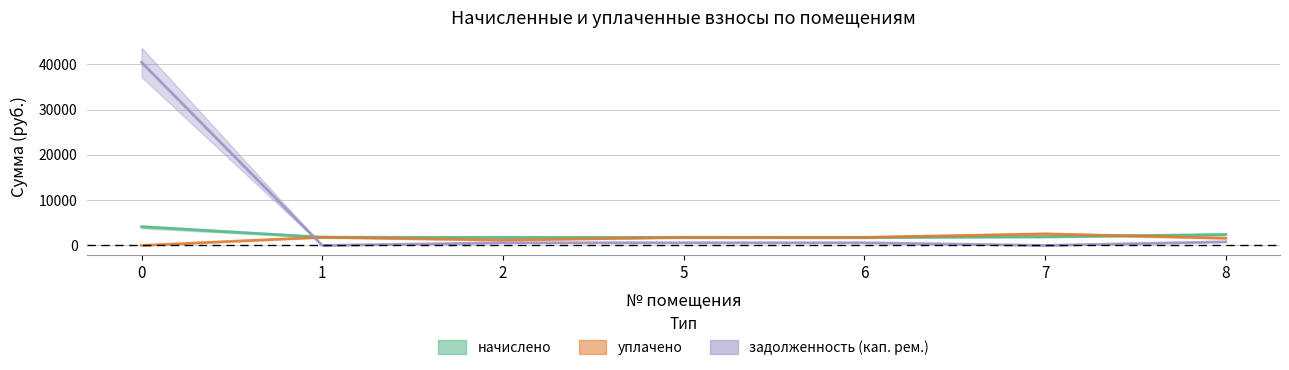

What is the value of the задолженность (кап. рем.) point at the 4th from the left?

596.3